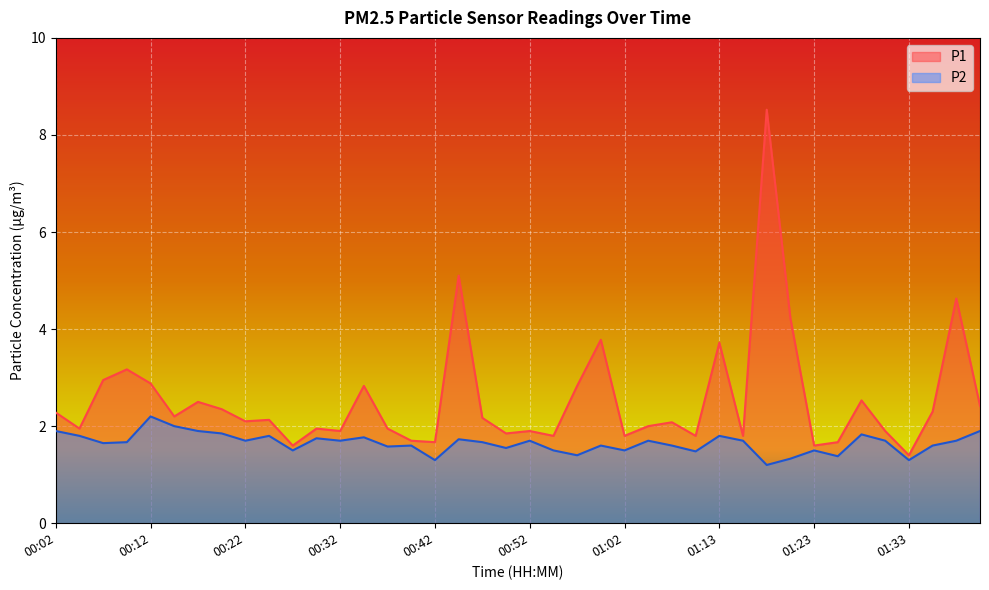

Read the P1 value at 00:20.

2.4